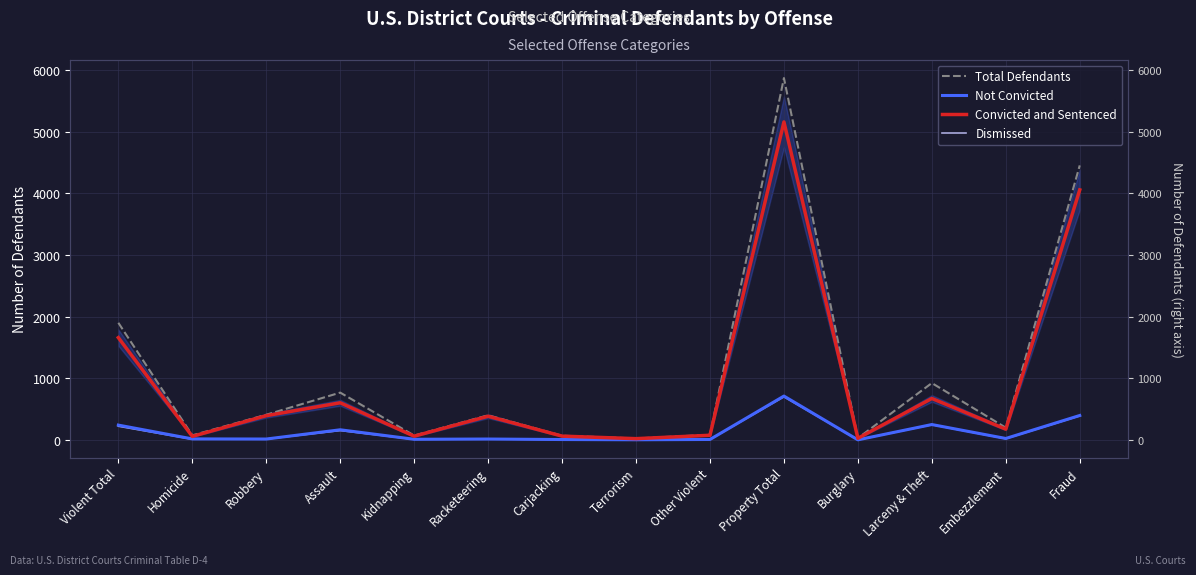

What are all the series names shown in the legend?

Total Defendants, Not Convicted, Convicted and Sentenced, Dismissed